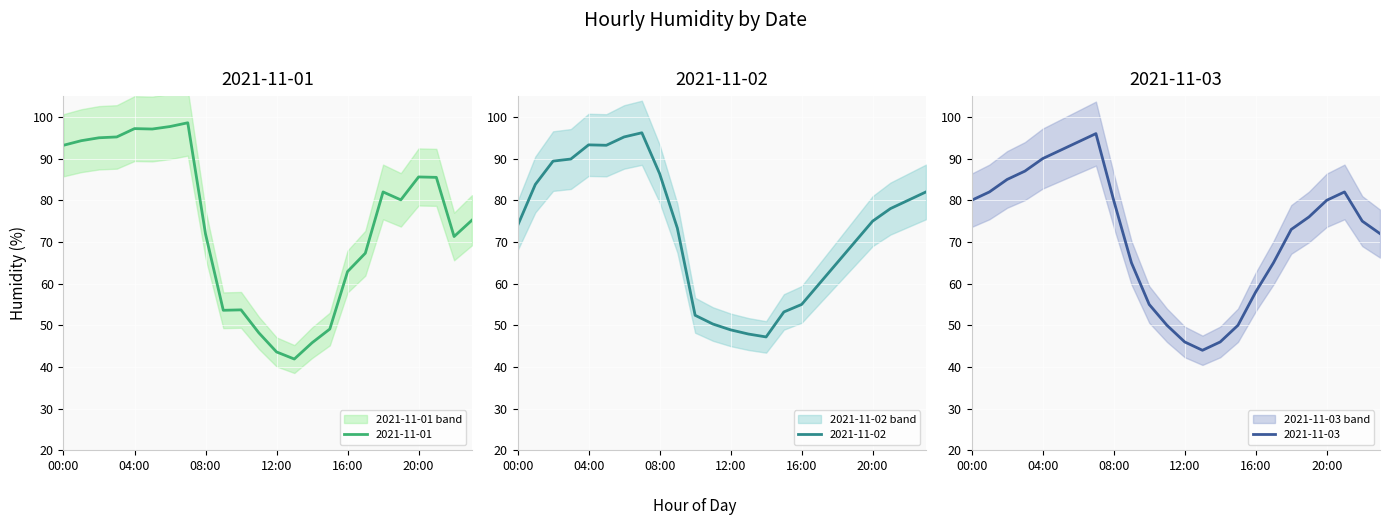

What is the sum of all 2021-11-02 values?

1739.5